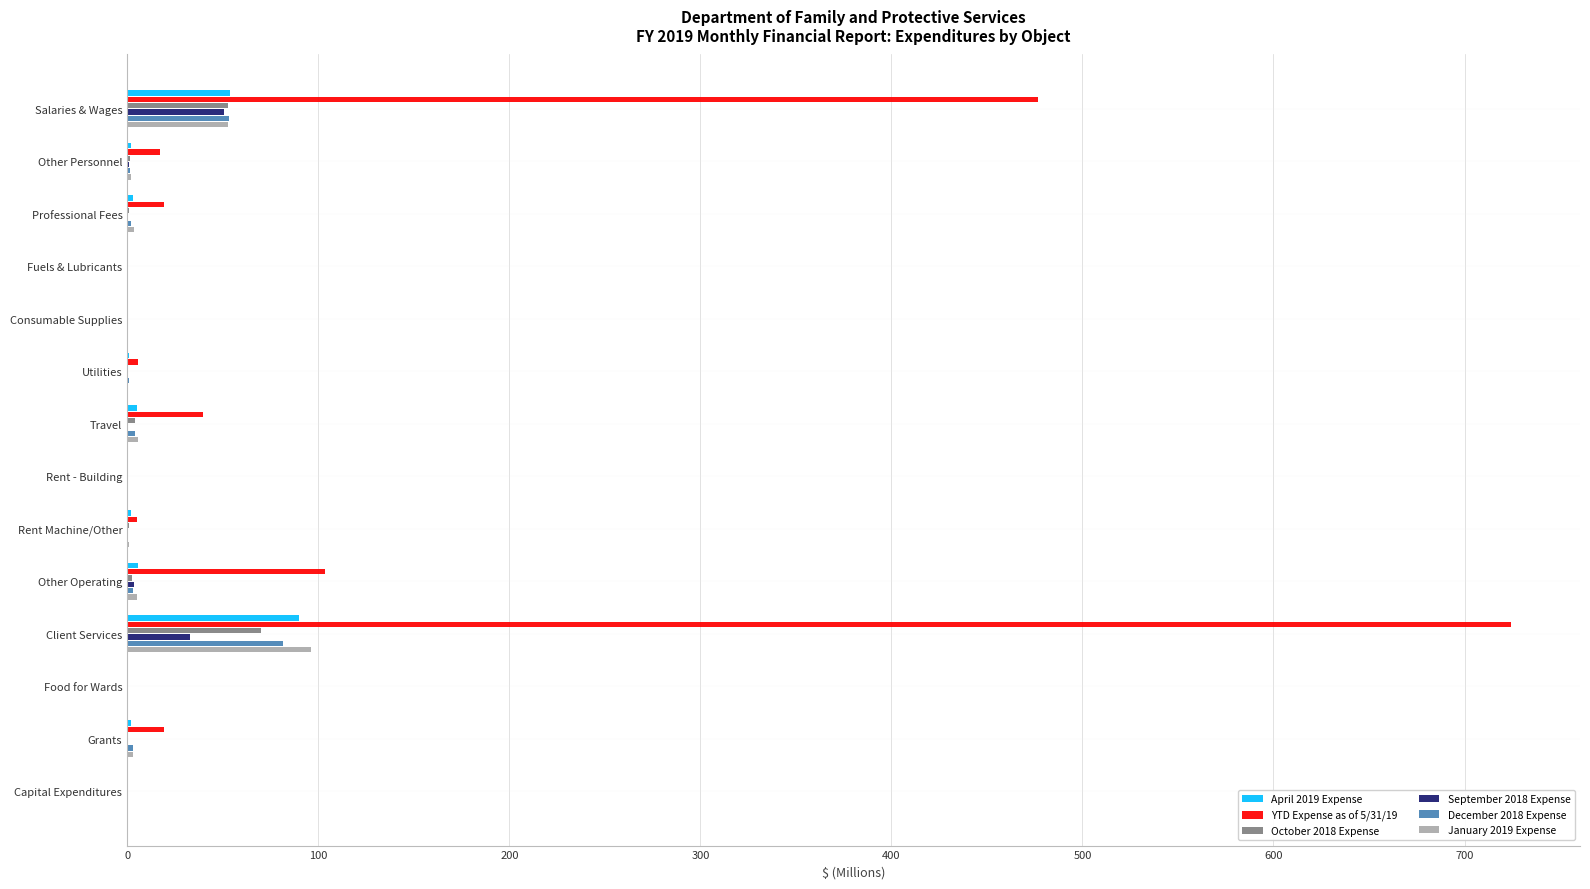

What is the highest value of the April 2019 Expense series?

89.8